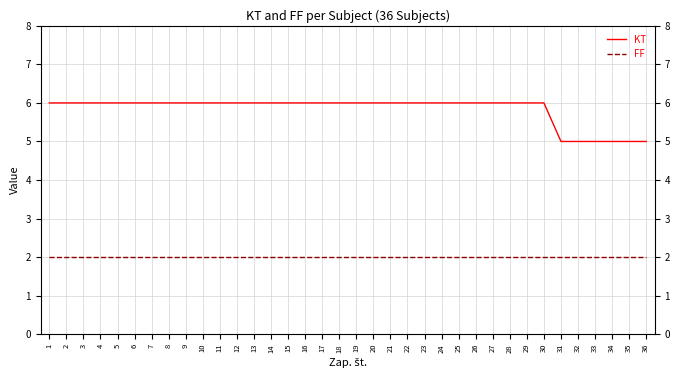

What is the average value of the FF series?

2